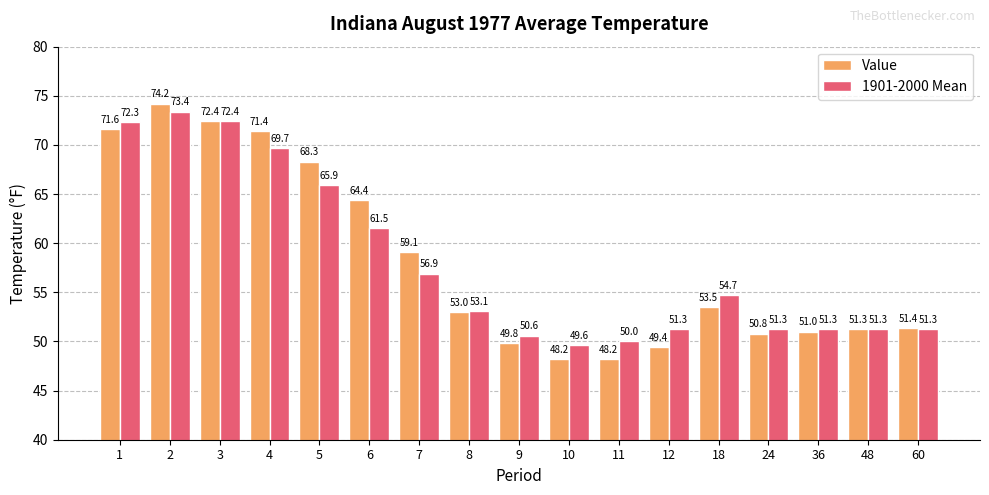

What is the spread (max minus min) of values at 5?

2.4